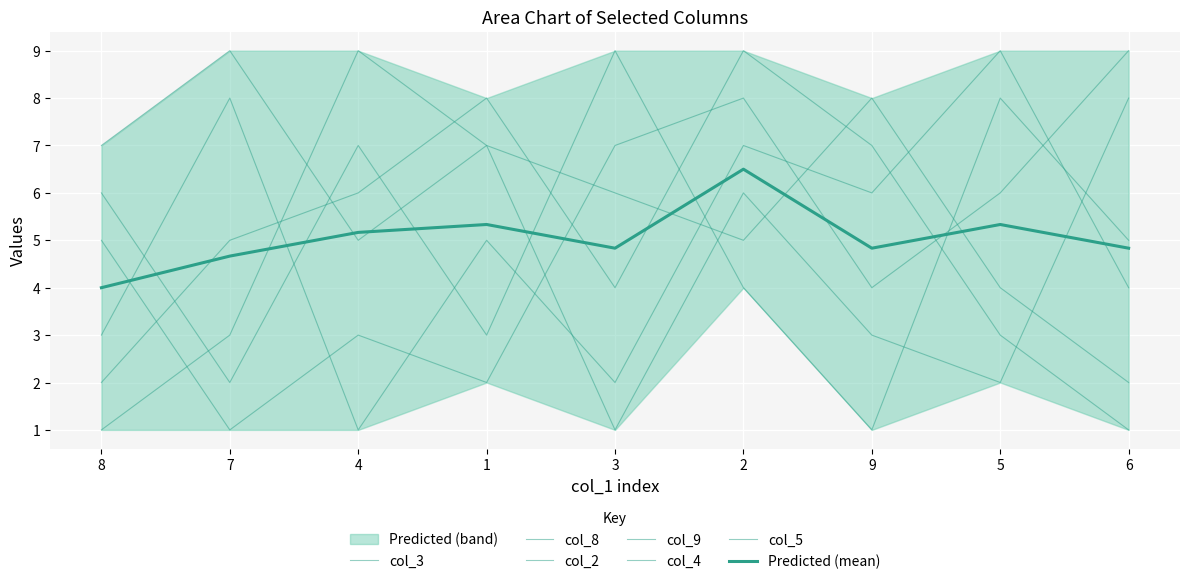

True or false: col_5 and col_2 intersect in this chart.

True